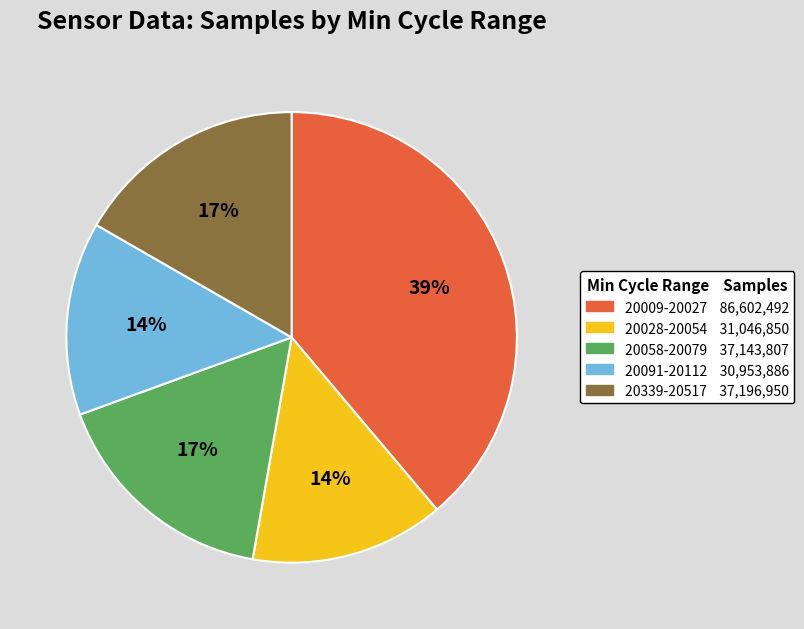

To the nearest percent, what is the average slice percentage?

20%